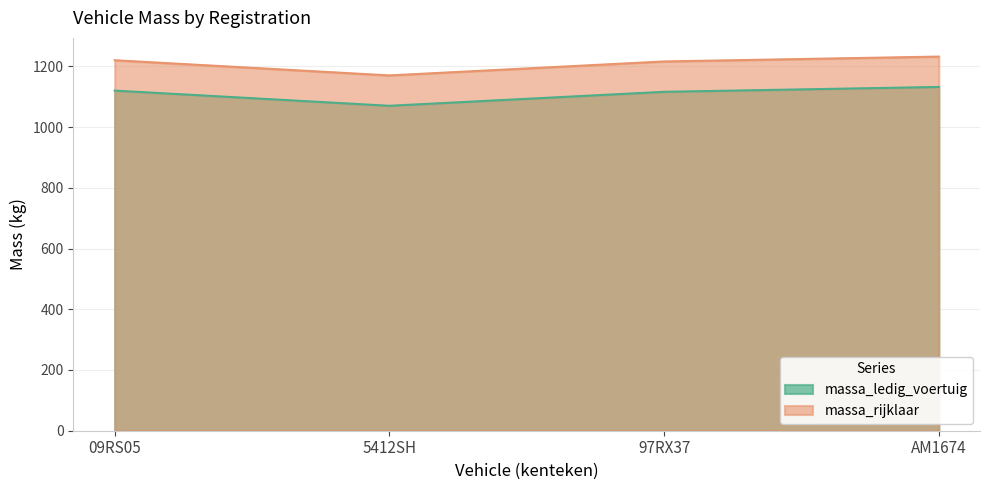

What is the difference between the massa_rijklaar values at 5412SH and AM1674?

62